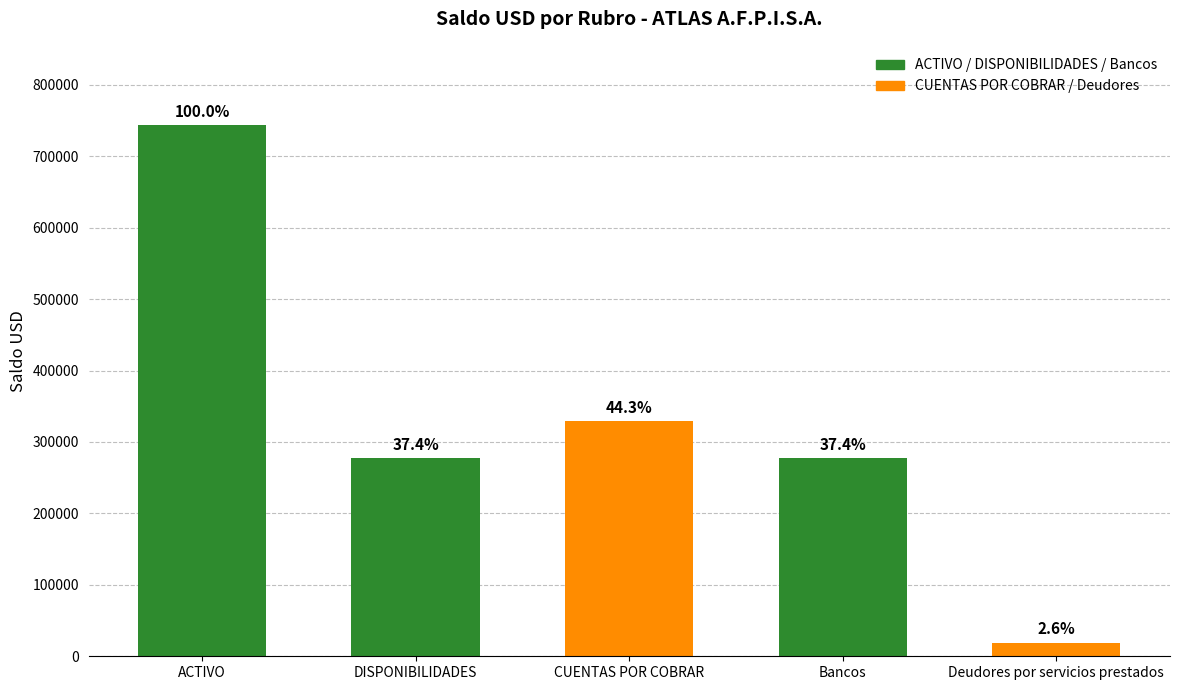

What is the change in value from DISPONIBILIDADES to CUENTAS POR COBRAR?

+51706.1